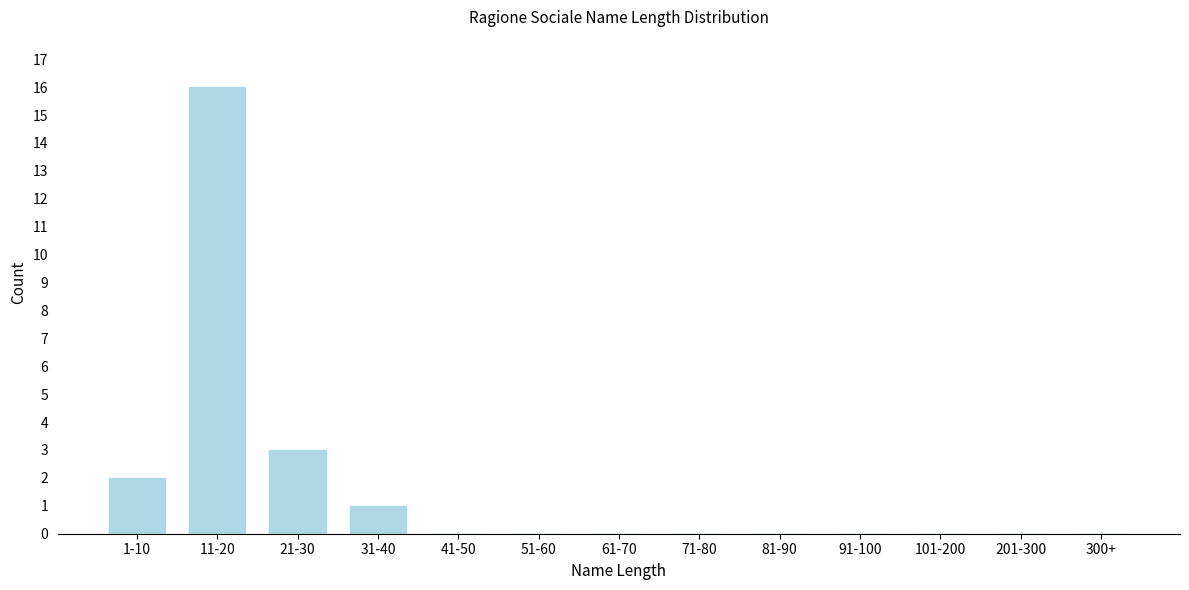

Reading left to right, extract all data points from this chart.

1-10=2	11-20=16	21-30=3	31-40=1	41-50=0	51-60=0	61-70=0	71-80=0	81-90=0	91-100=0	101-200=0	201-300=0	300+=0